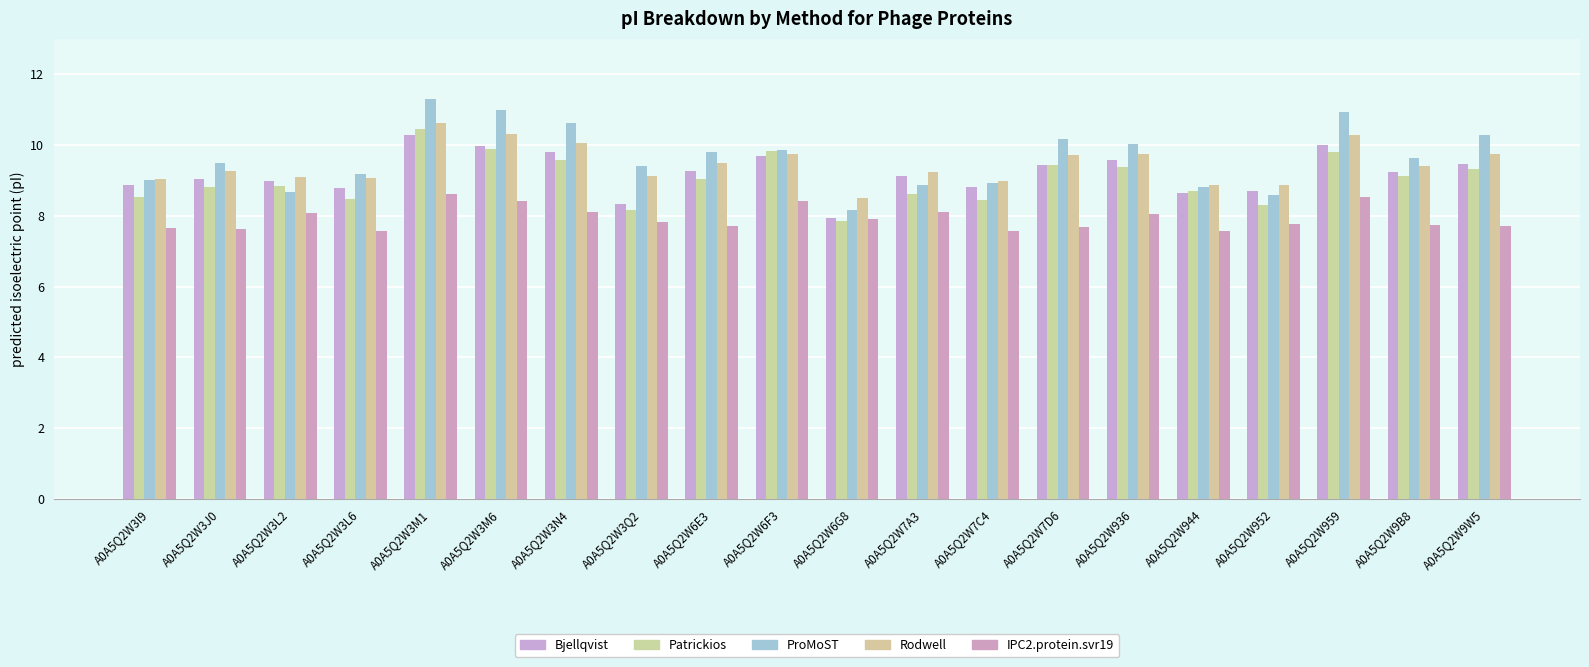

Between A0A5Q2W952 and A0A5Q2W959, which is larger?

A0A5Q2W959